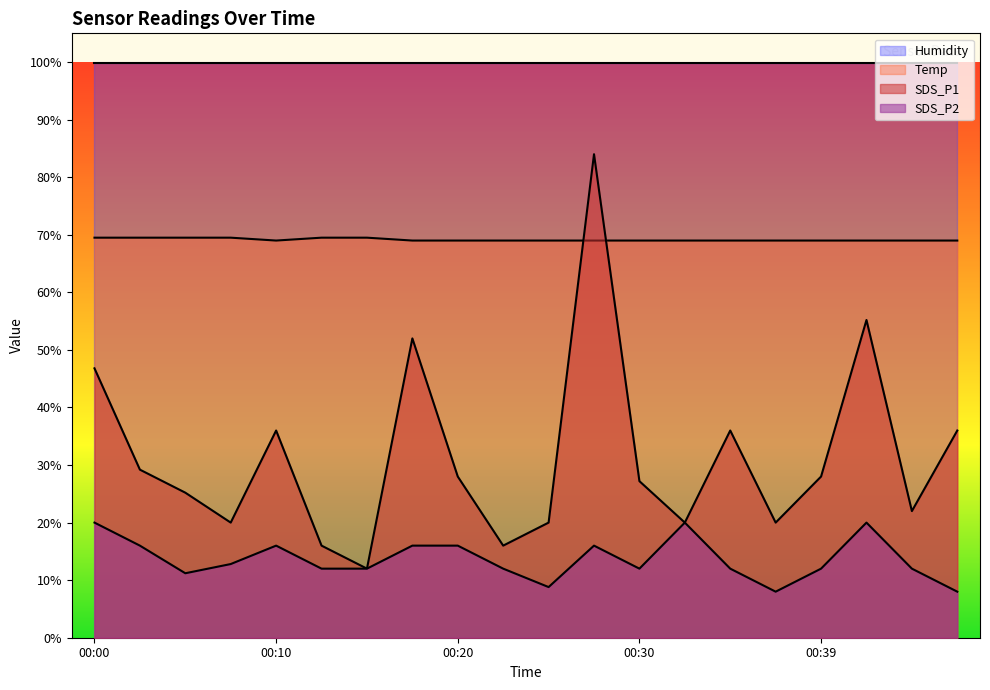

Where is SDS_P2 nearest to the value 14?

00:08